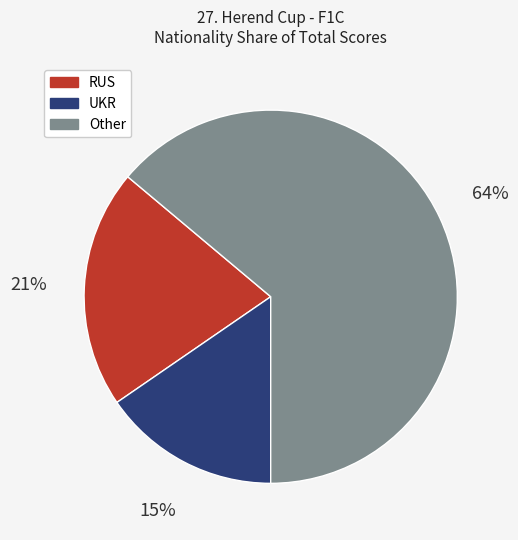

To the nearest percent, what is the average slice percentage?

33%